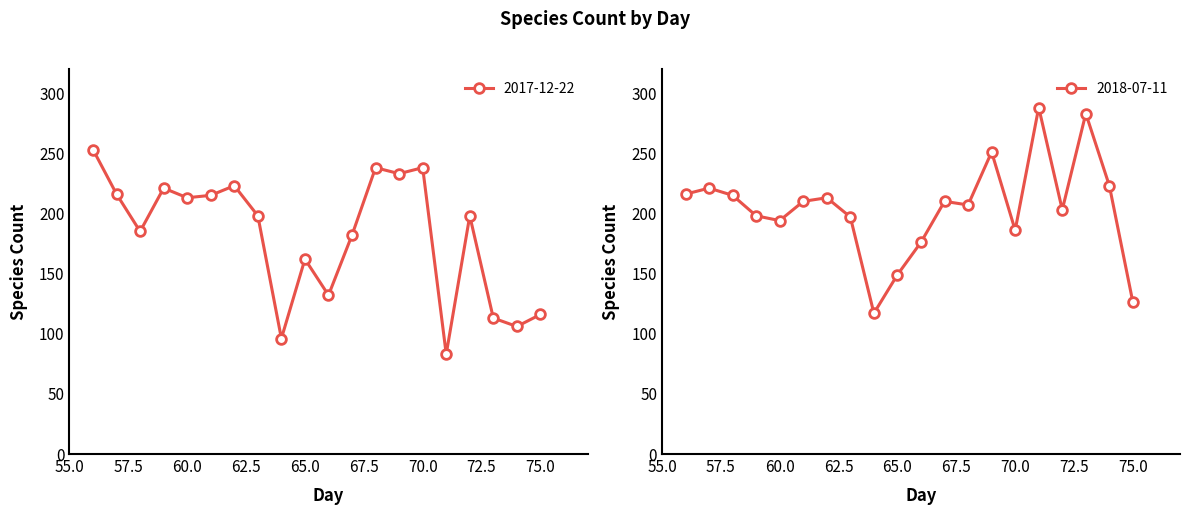

How many lines are shown in the chart?

2